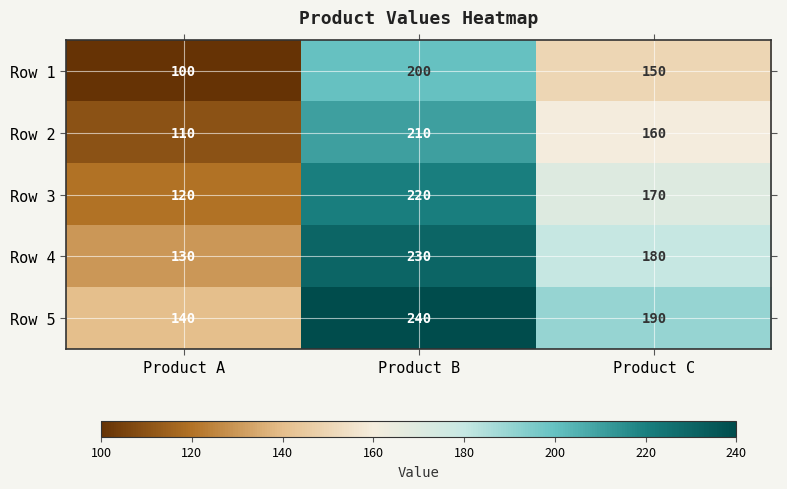

At Product B, list the series in order from smallest to largest.

Row 1, Row 2, Row 3, Row 4, Row 5